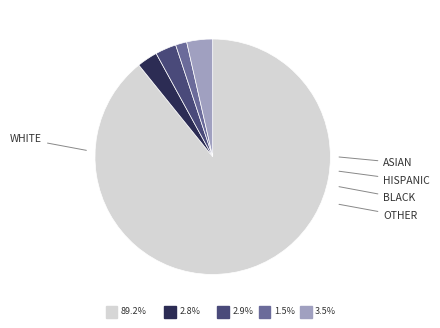

To the nearest percent, what is the difference between the largest and smallest slice percentages?

88%